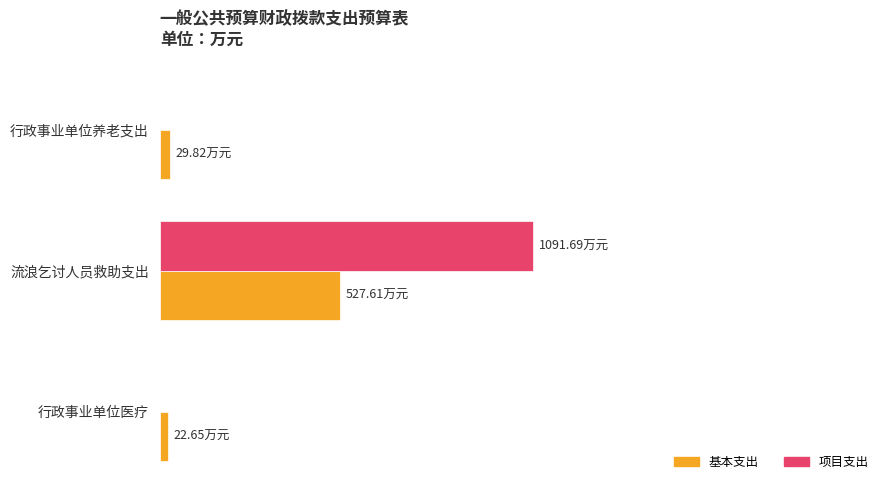

What are all the series names shown in the legend?

基本支出, 项目支出